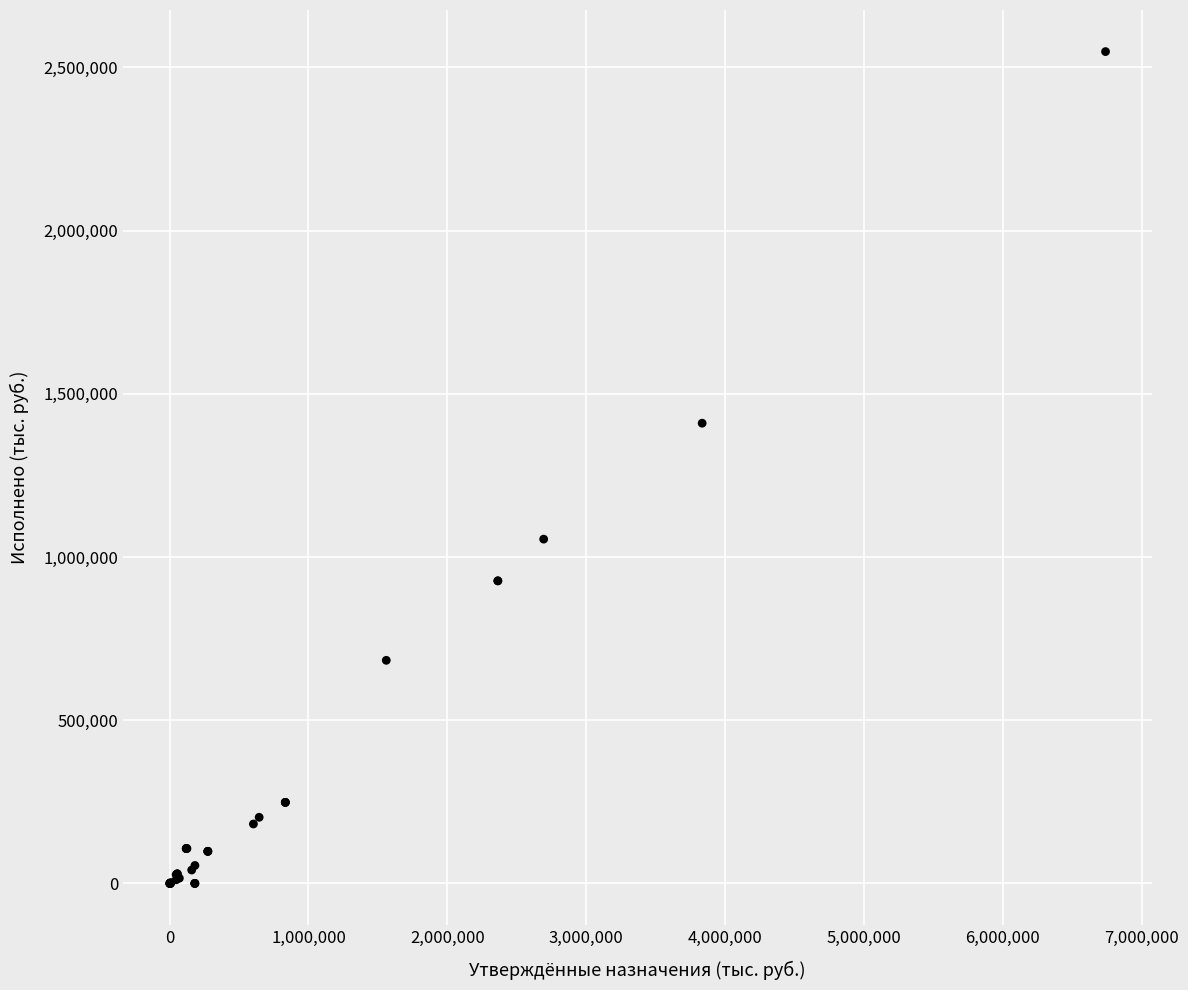

What Y value in the scatter plot is closest to 1274080?

1409784.5